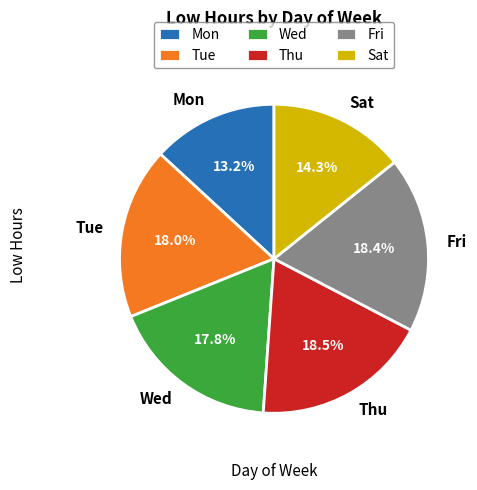

What is the smallest slice in the pie chart?

Mon